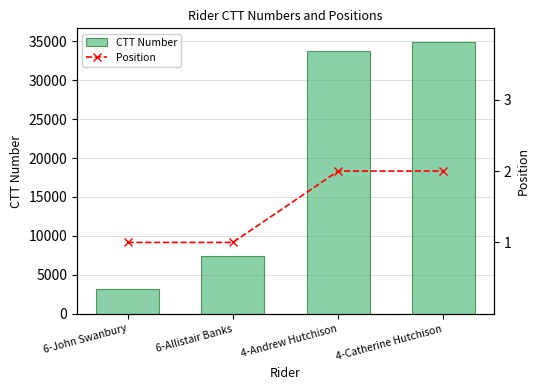

What is the total value across all series at 4-Catherine Hutchison?

34919